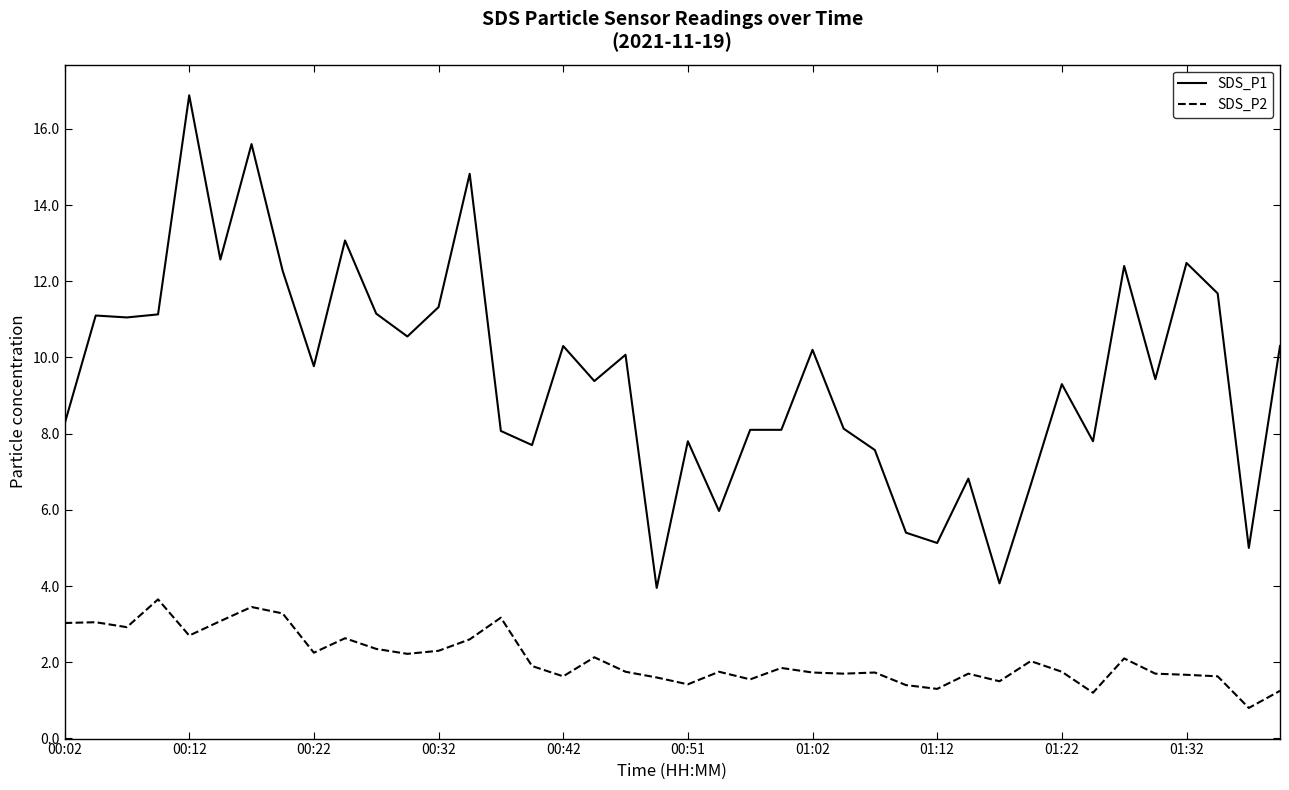

Rank the series by their maximum value, from highest to lowest.

SDS_P1, SDS_P2